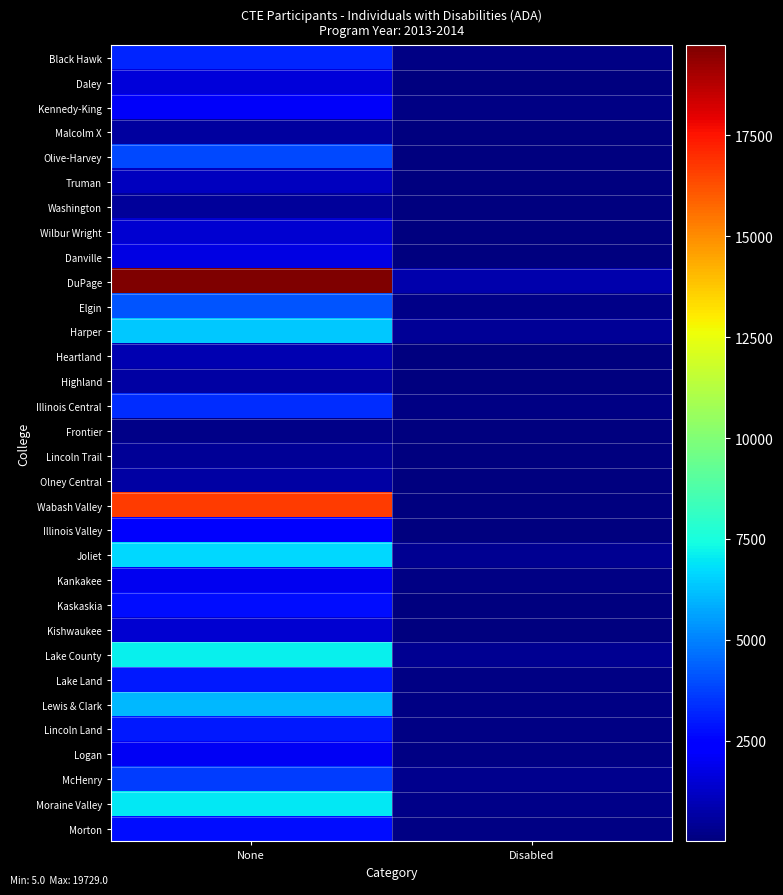

Count the number of categories in the chart.

2